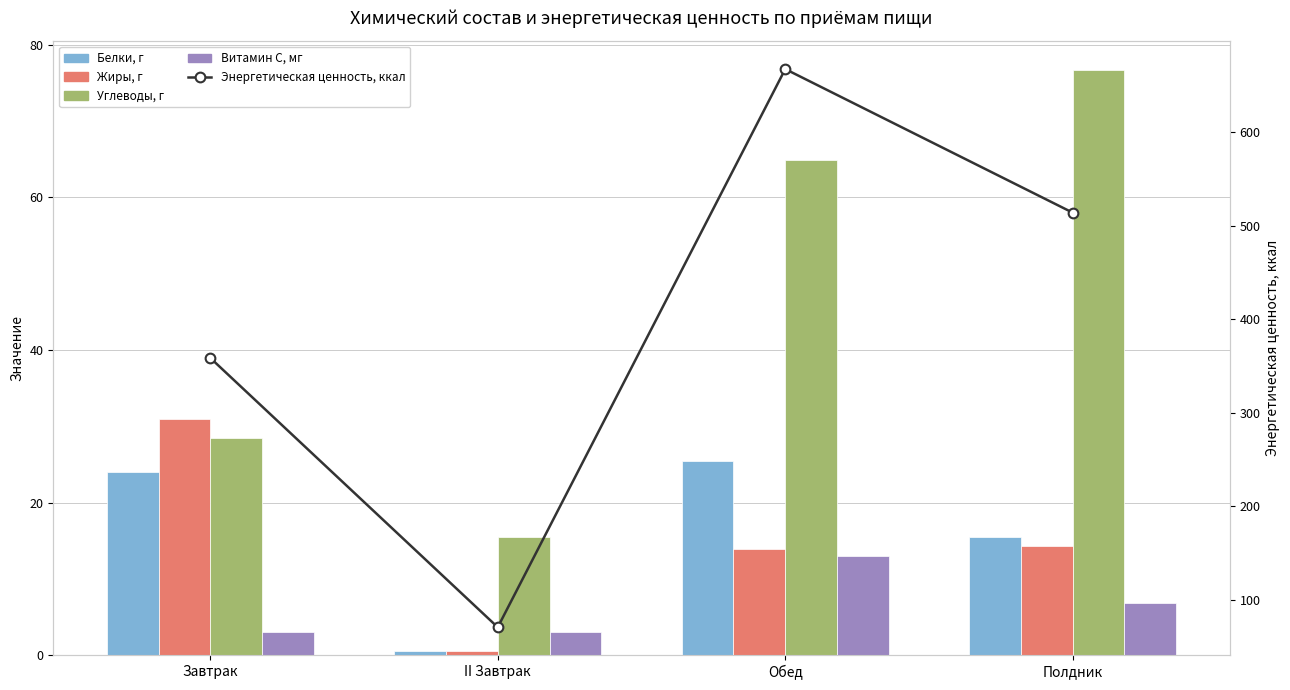

What are all the series names shown in the legend?

Белки, г, Жиры, г, Углеводы, г, Витамин С, мг, Энергетическая ценность, ккал